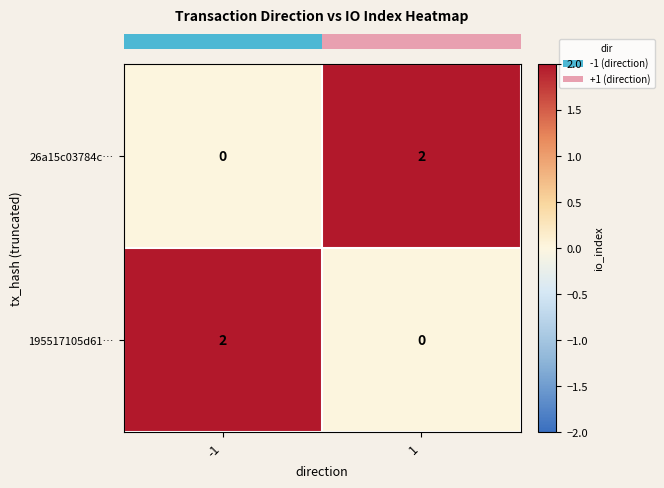

The 26a15c03784c… series shows 1 at 1. True or false?

False